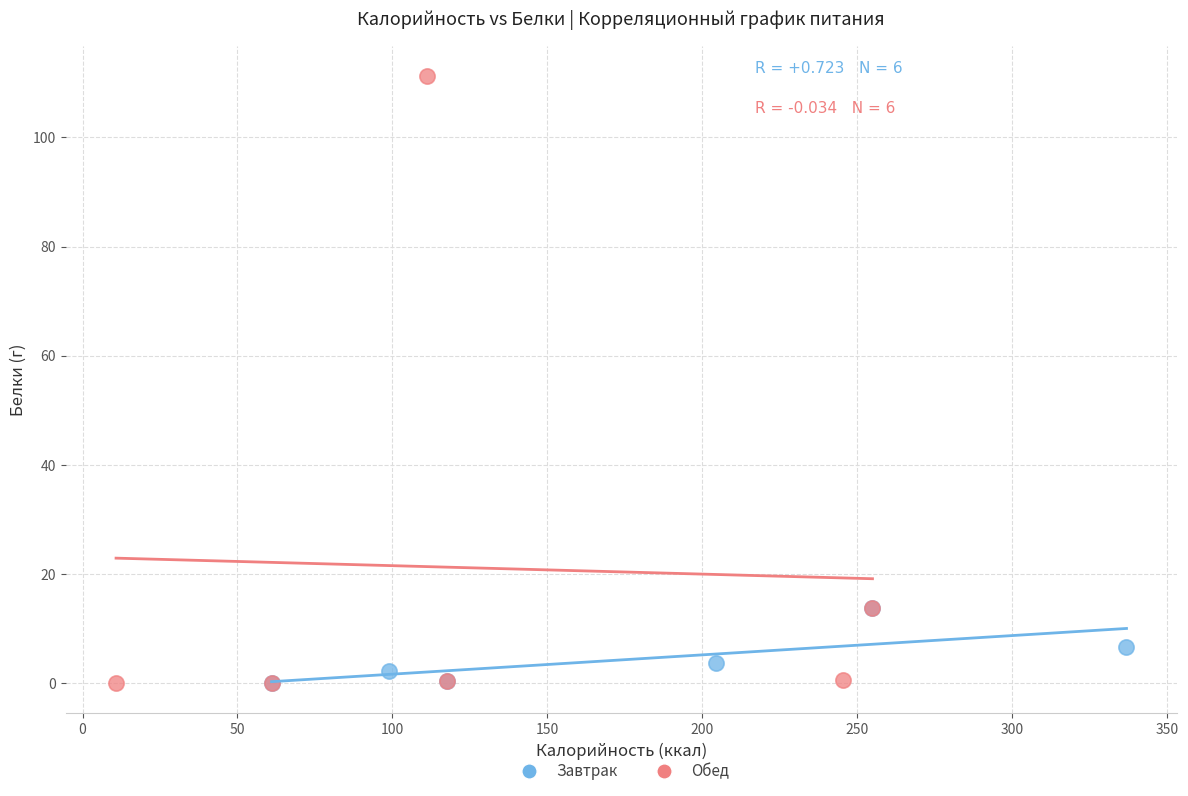

Which series contains the highest Y value?

Обед